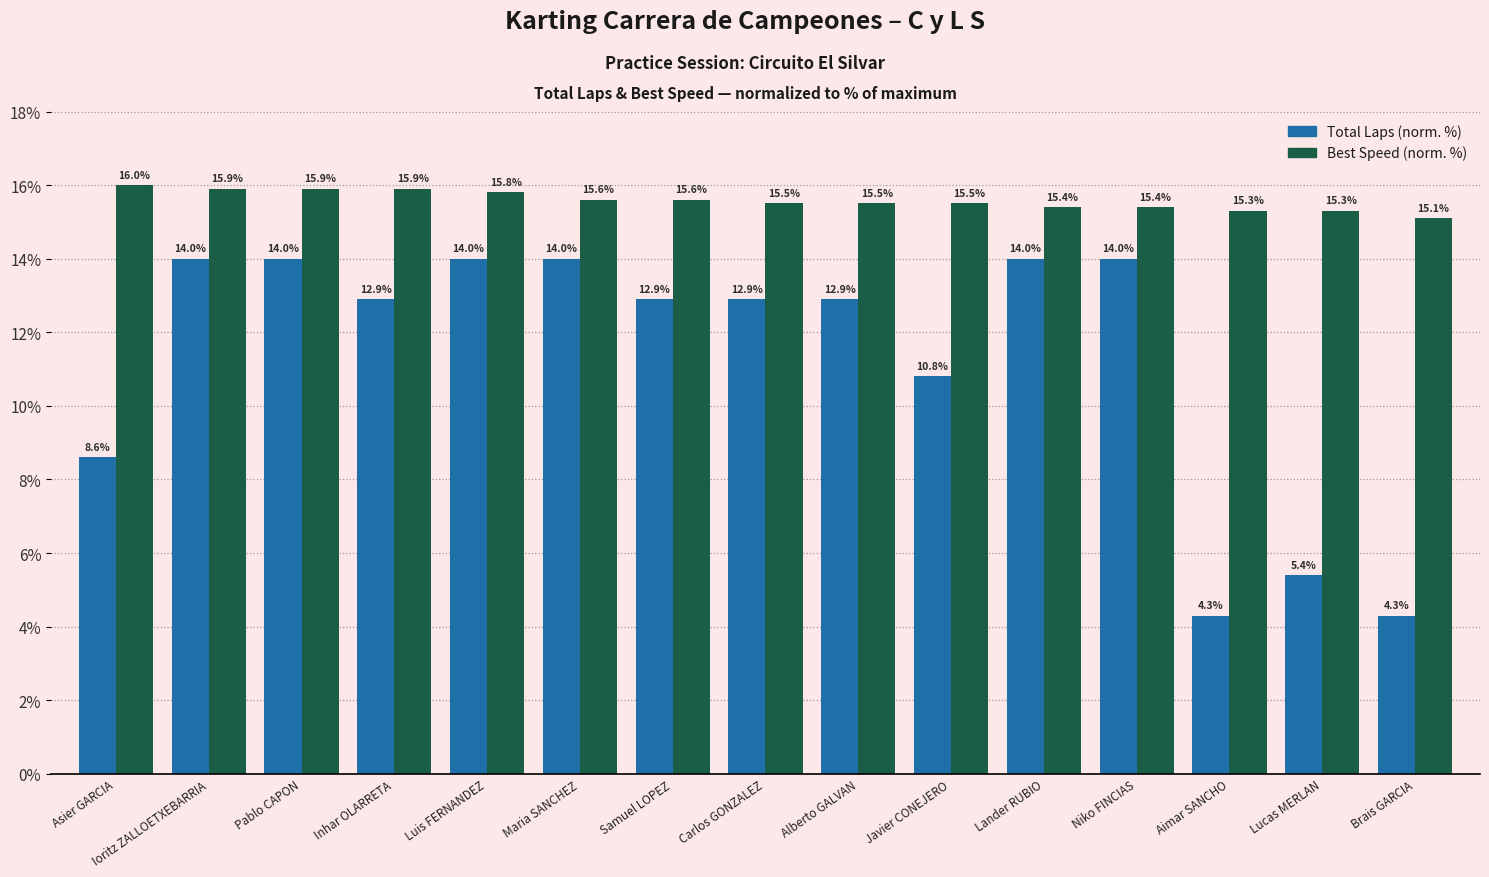

What is the smallest value displayed?

4.3